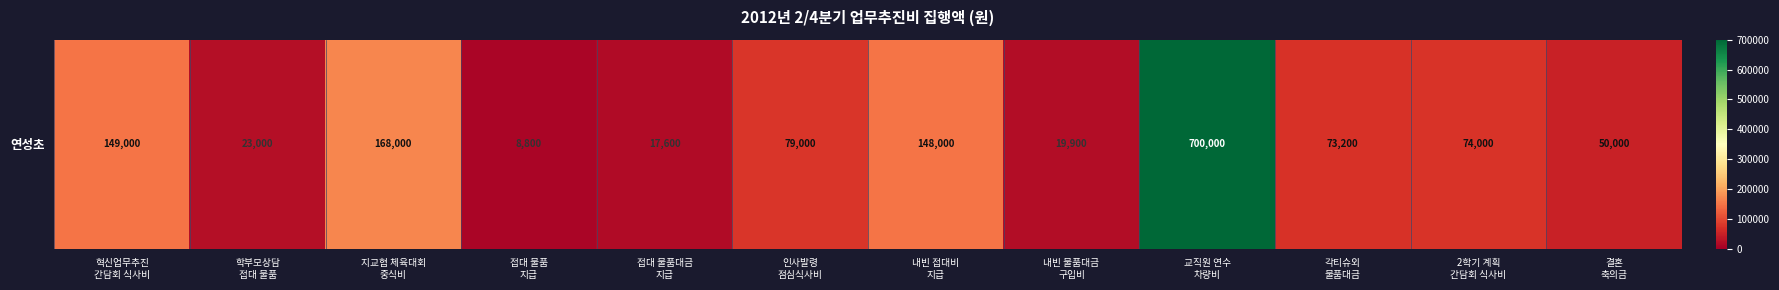

What is the sum of the values at 인사발령
점심식사비 and 지교협 체육대회
중식비?

247000